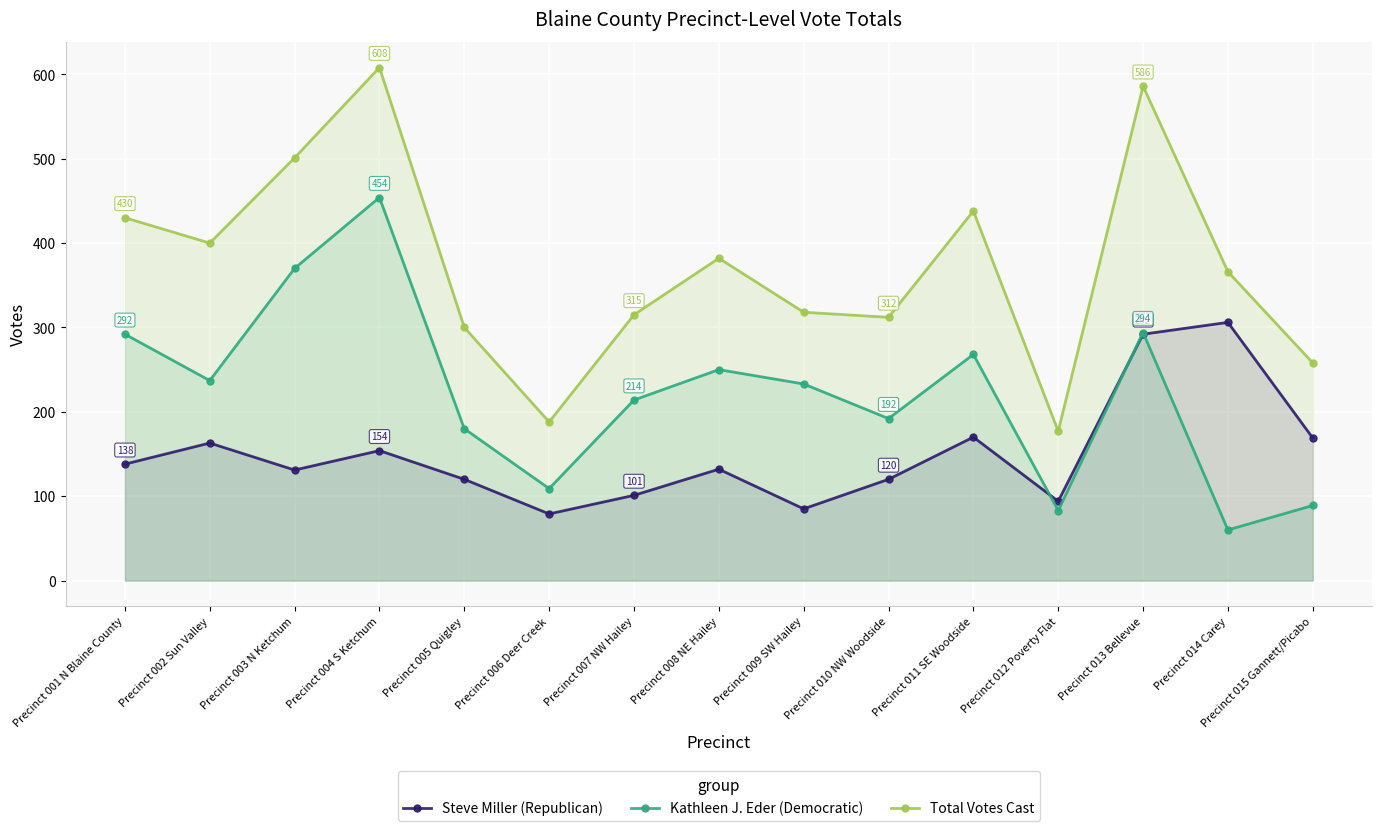

Between Precinct 004 S Ketchum and Precinct 014 Carey, which series saw the biggest shift?

Kathleen J. Eder (Democratic)